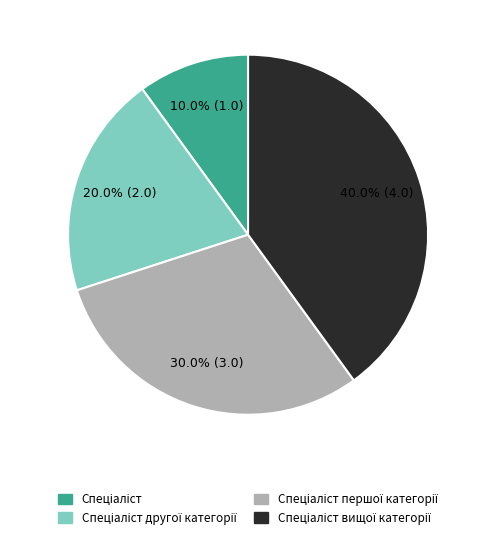

Does any single category account for the majority?

No